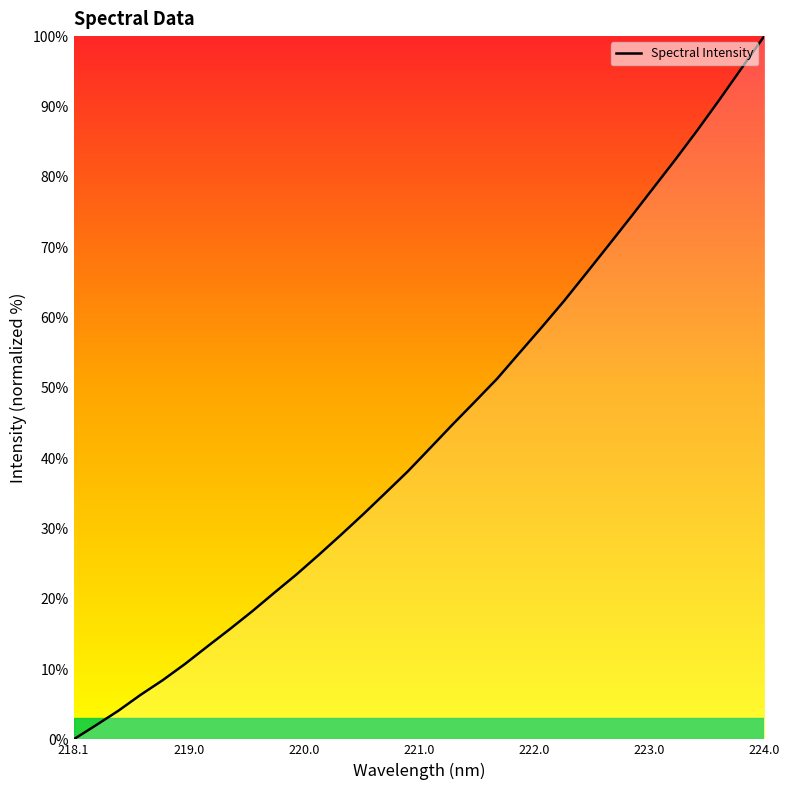

What is the difference between the maximum and minimum values?

100.0